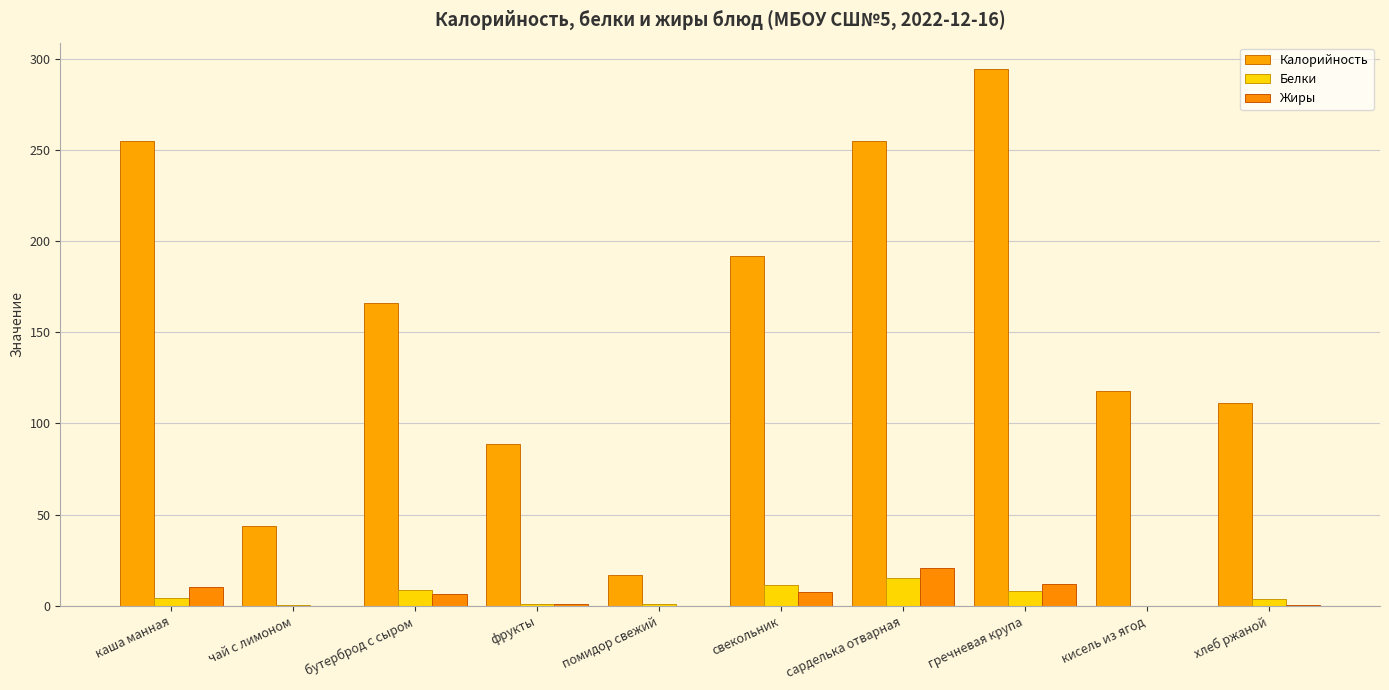

What is the minimum value shown in the chart?

0.1